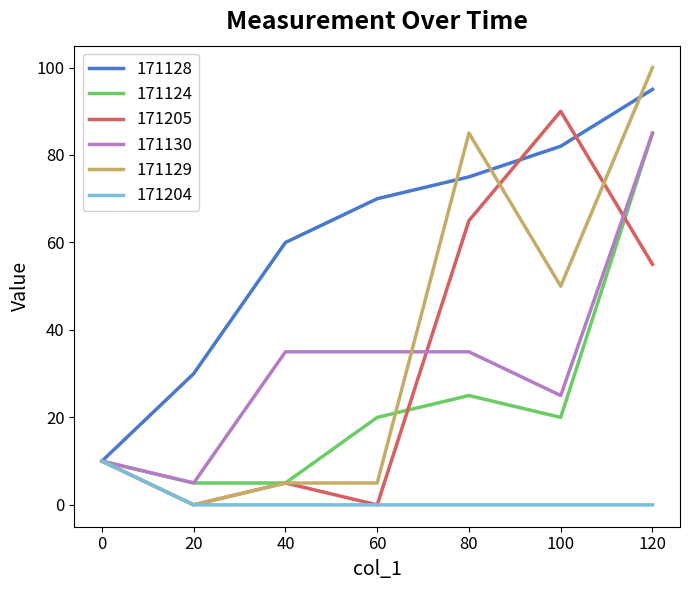

Reading right to left, what are all the values shown in this chart?

171128: 95	82	75	70	60	30	10
171124: 85	20	25	20	5	5	10
171205: 55	90	65	0	5	0	10
171130: 85	25	35	35	35	5	10
171129: 100	50	85	5	5	0	10
171204: 0	0	0	0	0	0	10